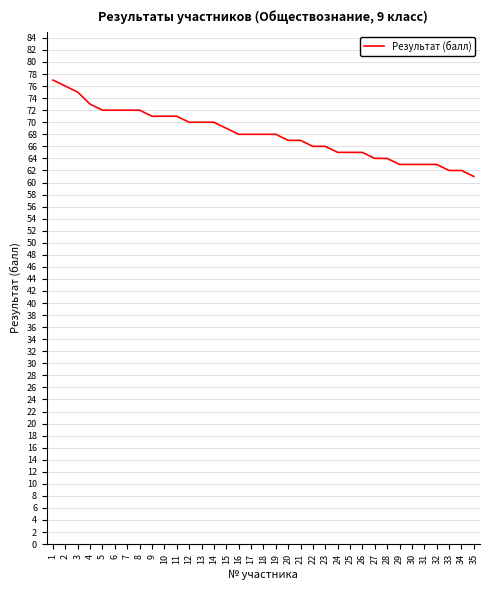

Read the value at 26, to the nearest 5.

65